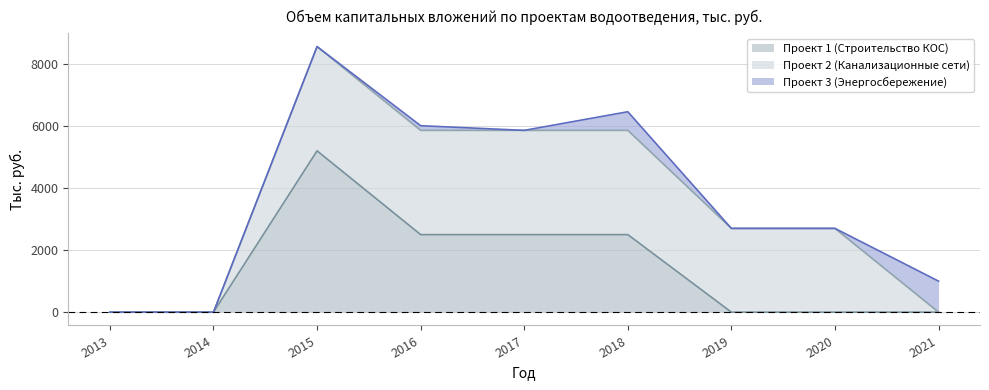

How many data points in Проект 2 (Канализационные сети) are less than 2700?

3